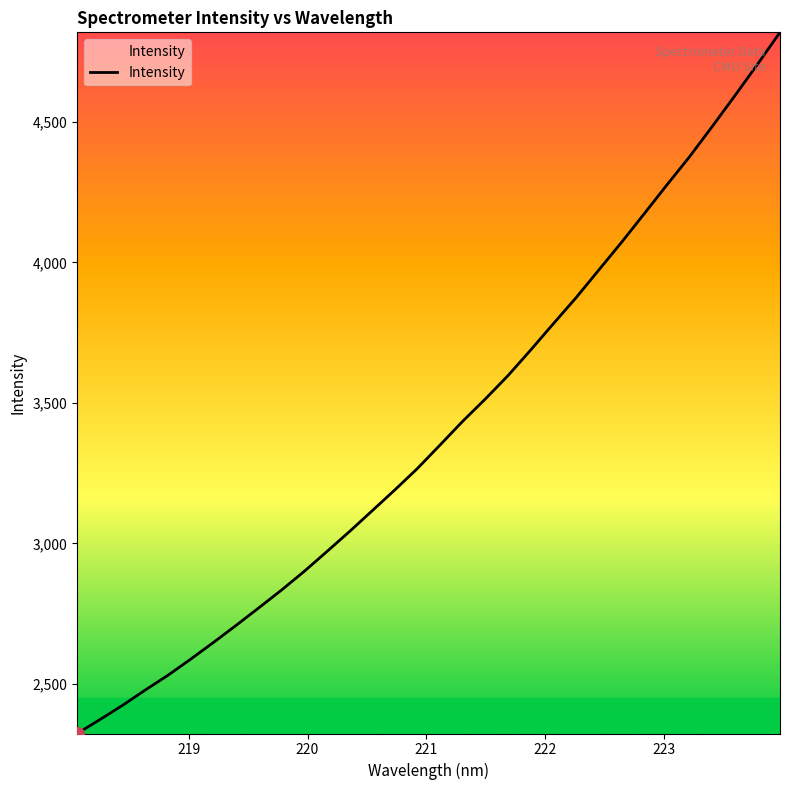

What is the difference between the maximum and minimum values?

2496.1